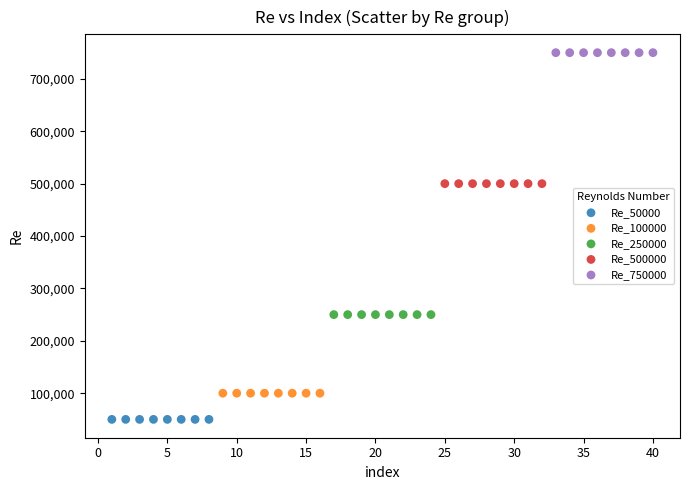

Which series reaches the minimum Y coordinate?

Re_50000